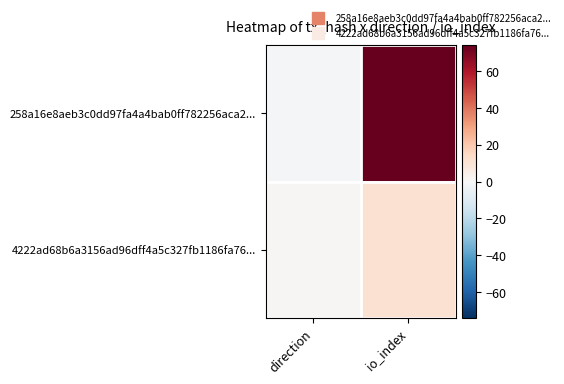

Reading right to left, what are all the values shown in this chart?

258a16e8aeb3c0dd97fa4a4bab0ff782256aca2...: io_index=74	direction=-1
4222ad68b6a3156ad96dff4a5c327fb1186fa76...: io_index=11	direction=1